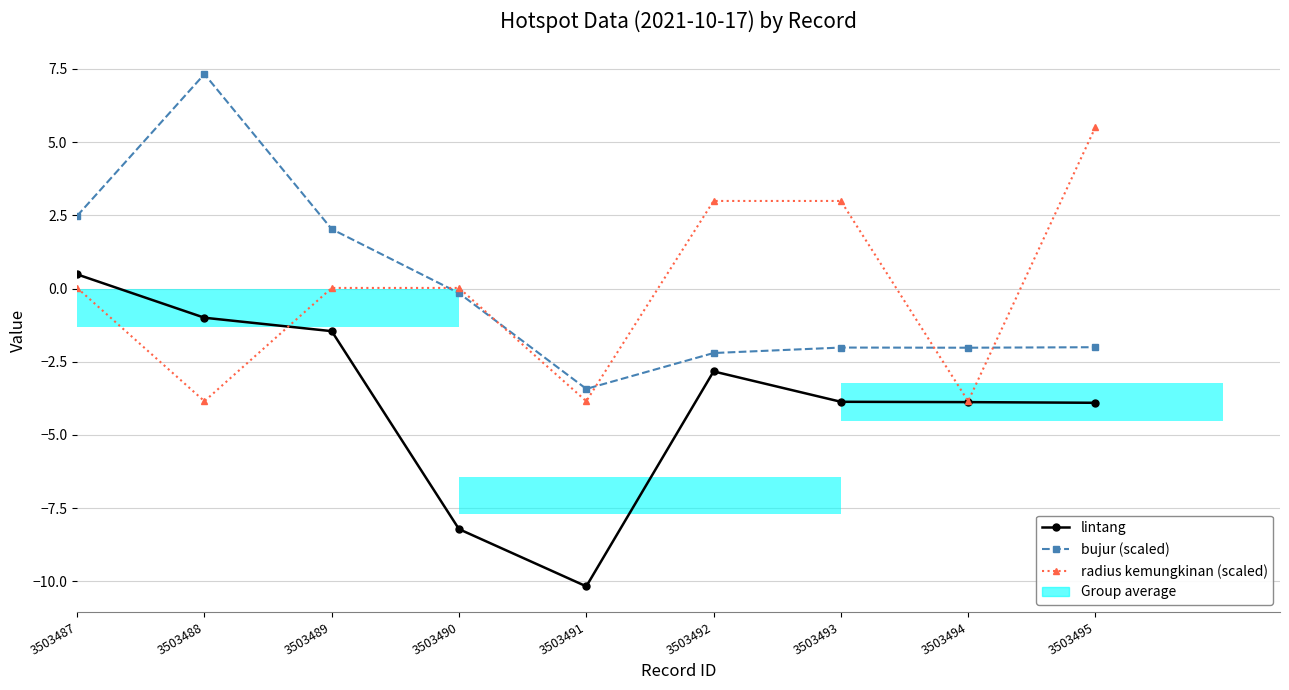

Reading left to right, extract all data points from this chart.

lintang: 3503487=0.5	3503488=-1.0	3503489=-1.5	3503490=-8.2	3503491=-10.2	3503492=-2.8	3503493=-3.9	3503494=-3.9	3503495=-3.9
bujur (scaled): 3503487=2.5	3503488=7.3	3503489=2.0	3503490=-0.2	3503491=-3.4	3503492=-2.2	3503493=-2.0	3503494=-2.0	3503495=-2.0
radius kemungkinan (scaled): 3503487=0.0	3503488=-3.9	3503489=0.0	3503490=0.0	3503491=-3.9	3503492=3.0	3503493=3.0	3503494=-3.9	3503495=5.5